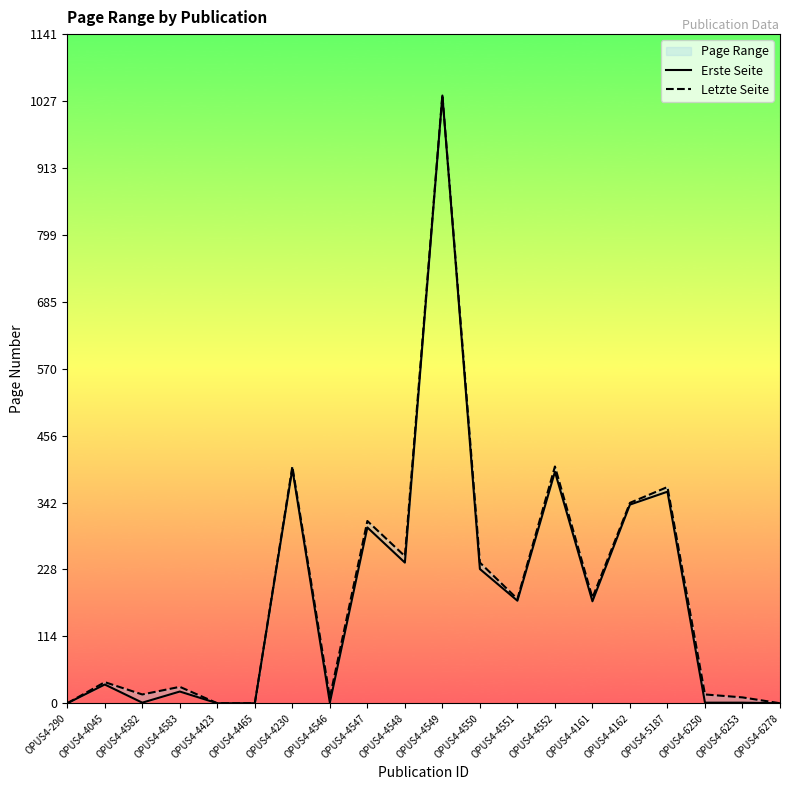

Does the chart display data point markers on the line(s)?

No